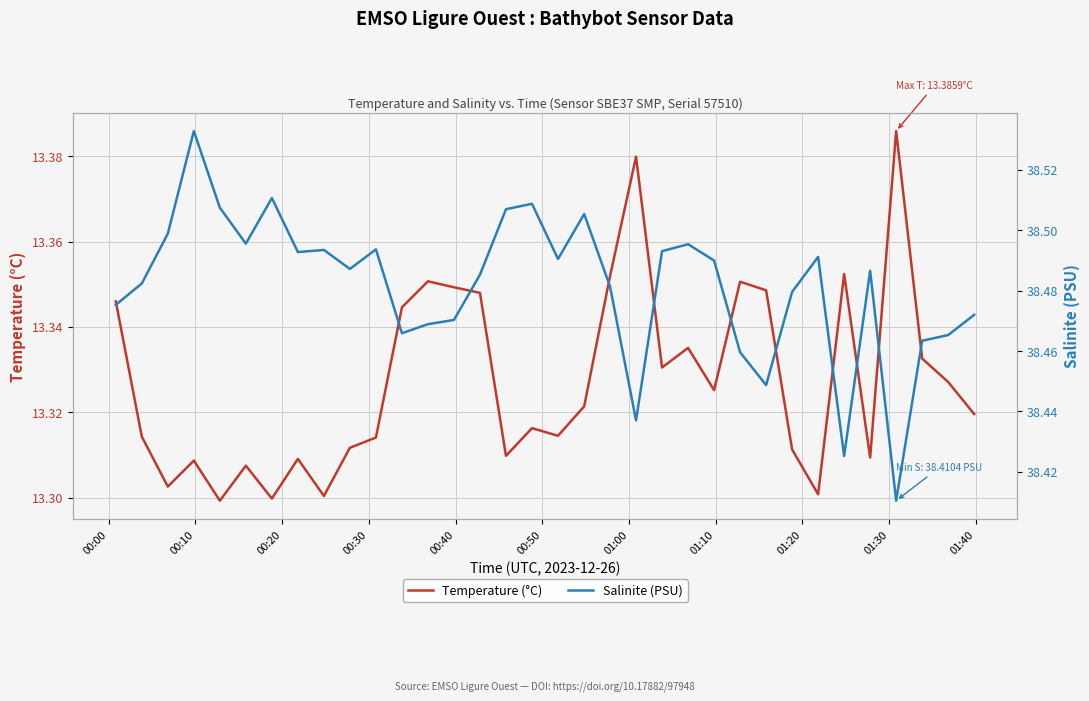

Which series has the largest range (max minus min)?

Salinite (PSU)